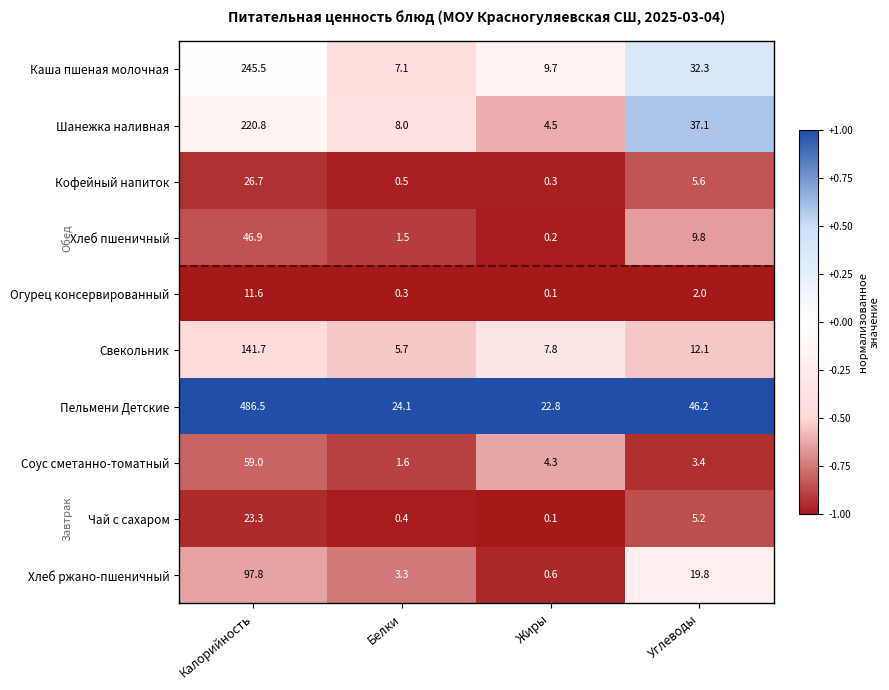

Which series changed the most between Калорийность and Жиры?

Пельмени Детские